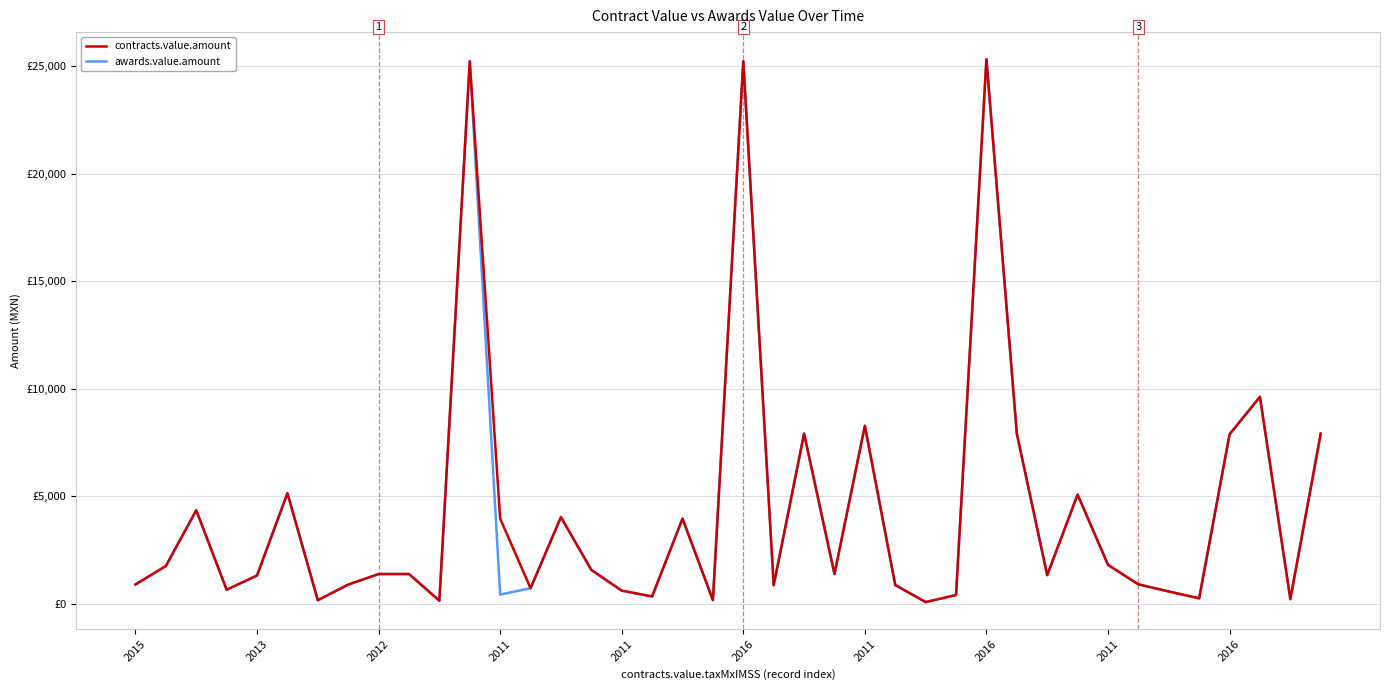

Does the chart have visible grid lines?

Yes